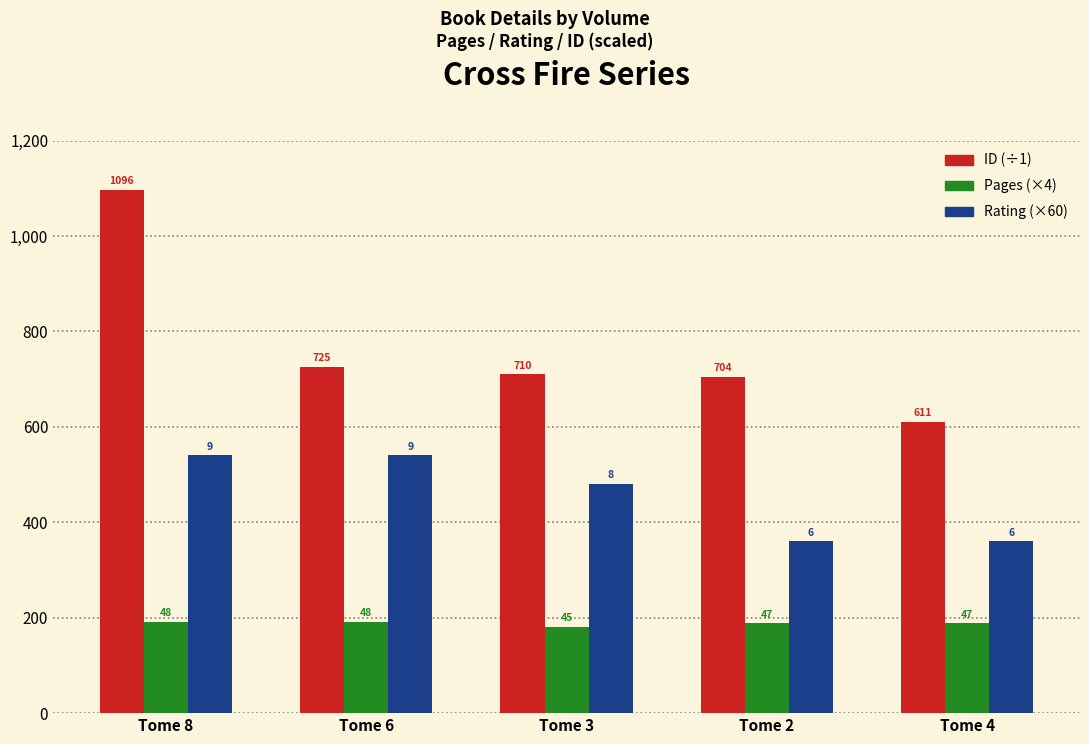

Which label corresponds to the largest value in the chart?

Tome 8